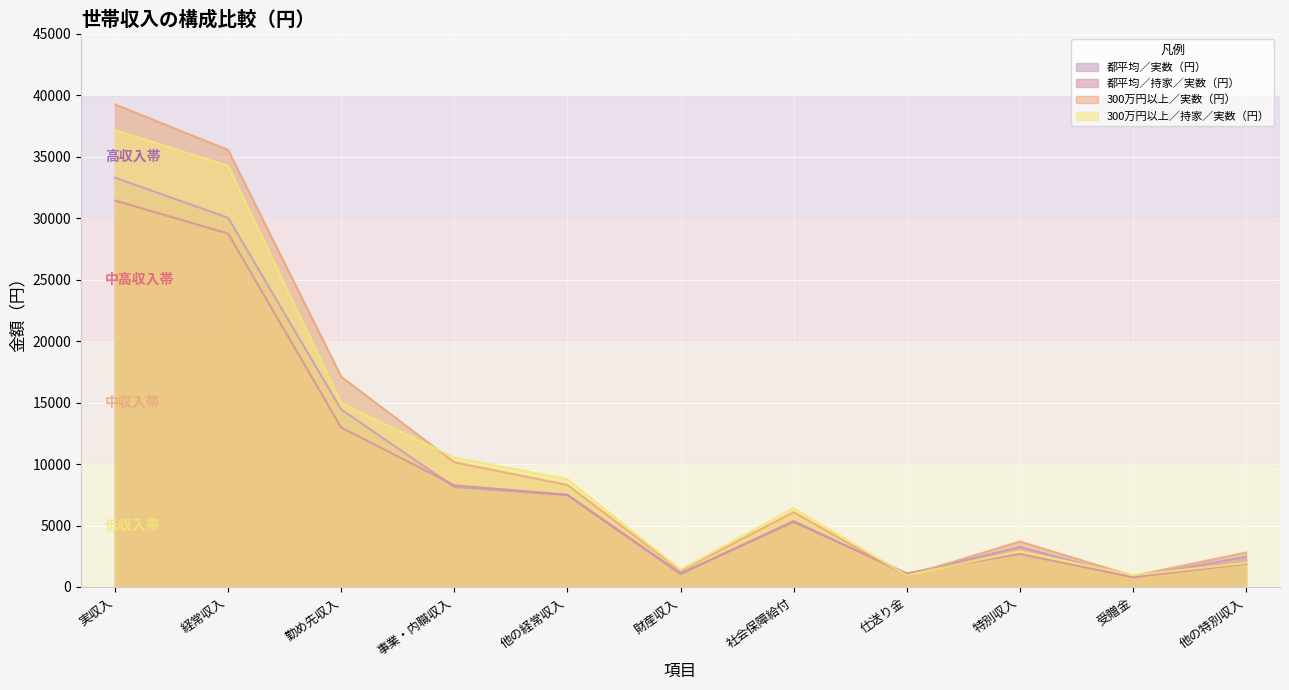

How many interior local peaks does the 都平均／持家／実数（円） series have?

2